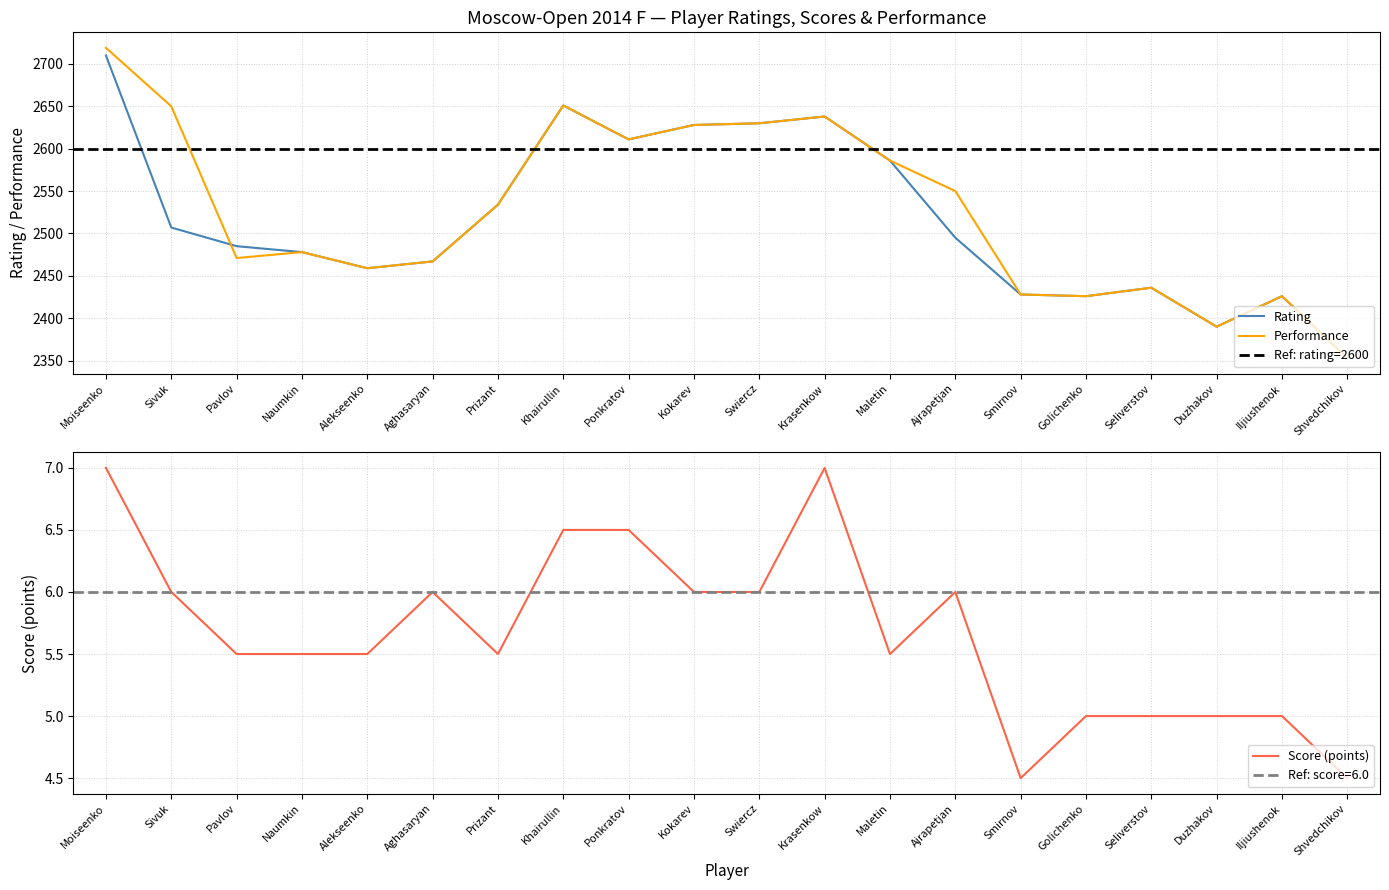

How many interior local valleys does the Rating series have?

4